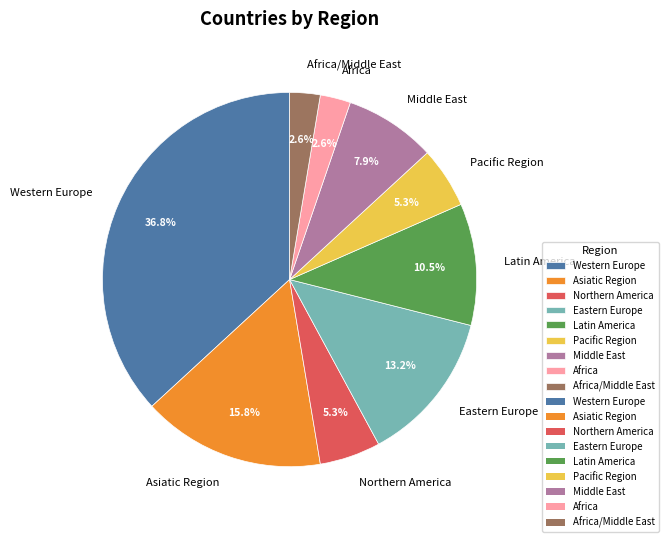

What percentage do Asiatic Region and Northern America together represent?

21.1%